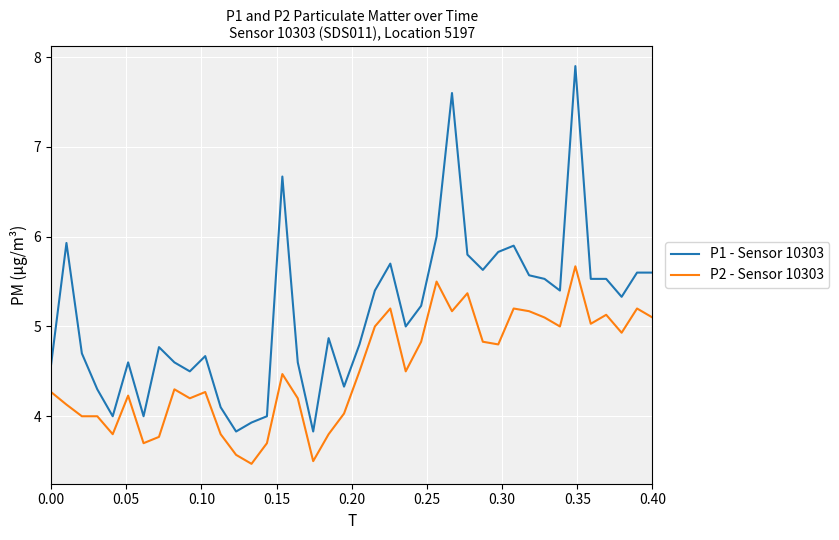

List the series in order of their overall mean, lowest first.

P2 - Sensor 10303, P1 - Sensor 10303